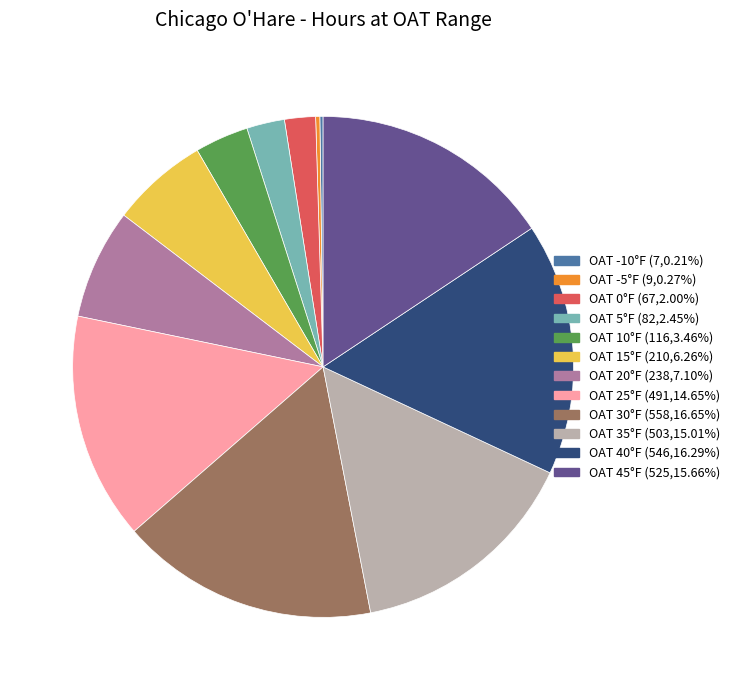

Do OAT 40°F (546,16.29%) and OAT 45°F (525,15.66%) together represent more than half of the pie?

No